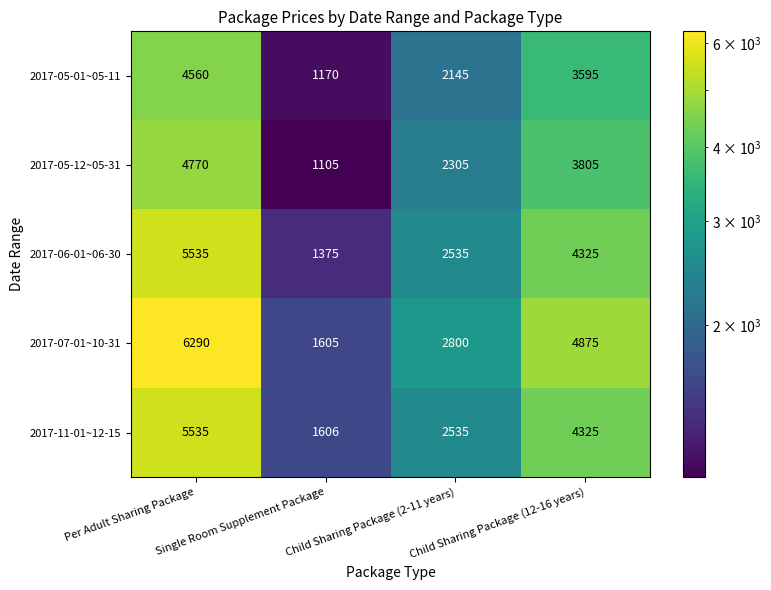

Which series has the widest spread of values?

2017-07-01~10-31